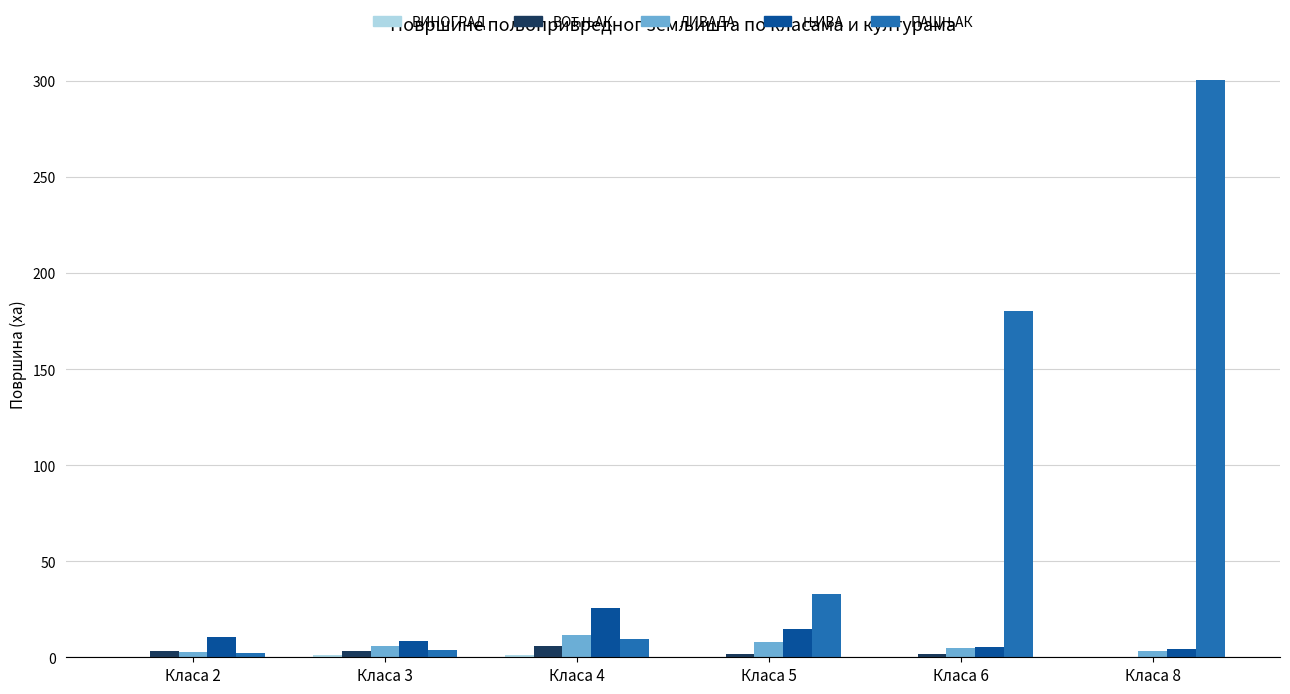

What is the sum of the ВИНОГРАД values at Класа 5 and Класа 6?

0.4